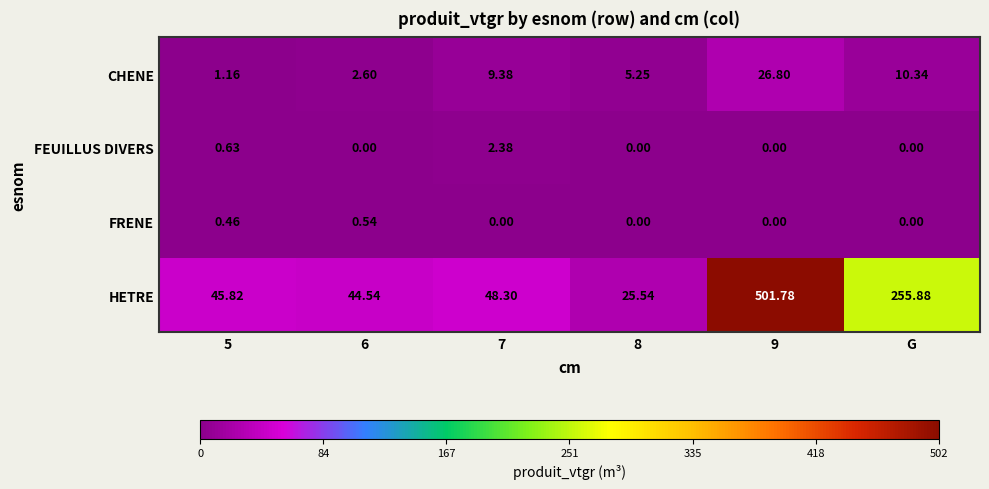

Where is HETRE nearest to the value 263?

G